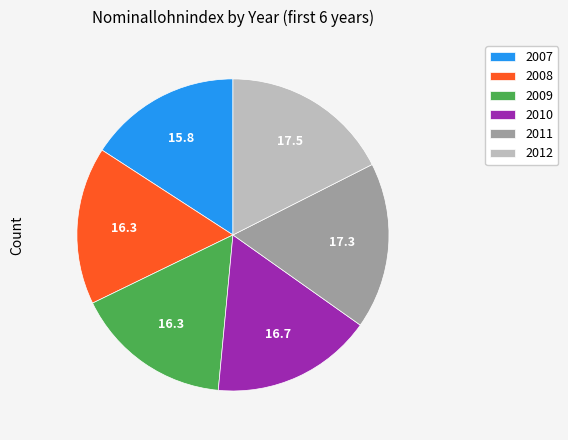

The 2011 slice represents 17% of the pie. True or false?

True